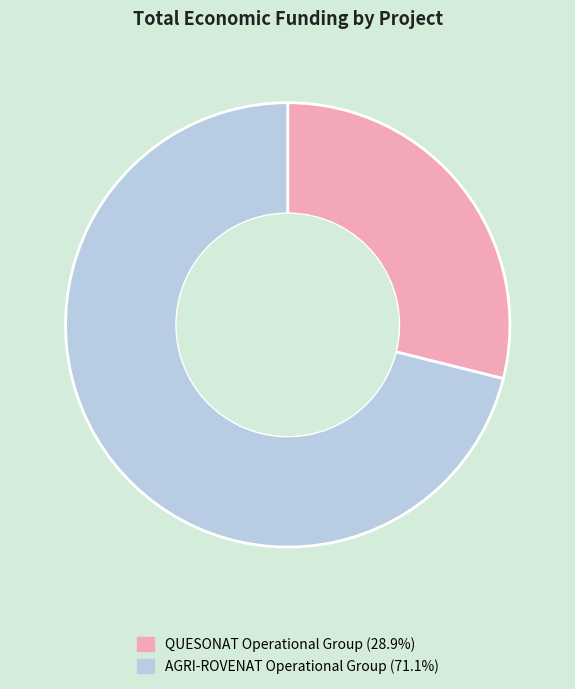

Approximately how many times larger is the value at AGRI-ROVENAT Operational Group compared to QUESONAT Operational Group?

2.5